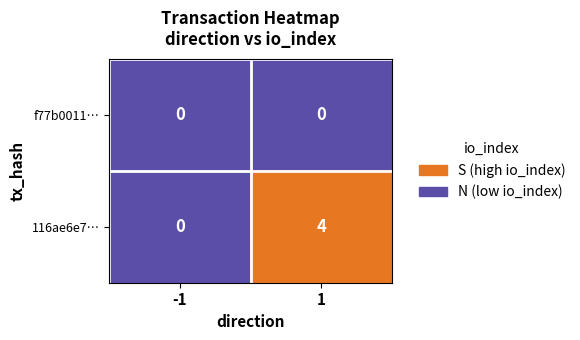

Read the 116ae6e7… value at 1.

4